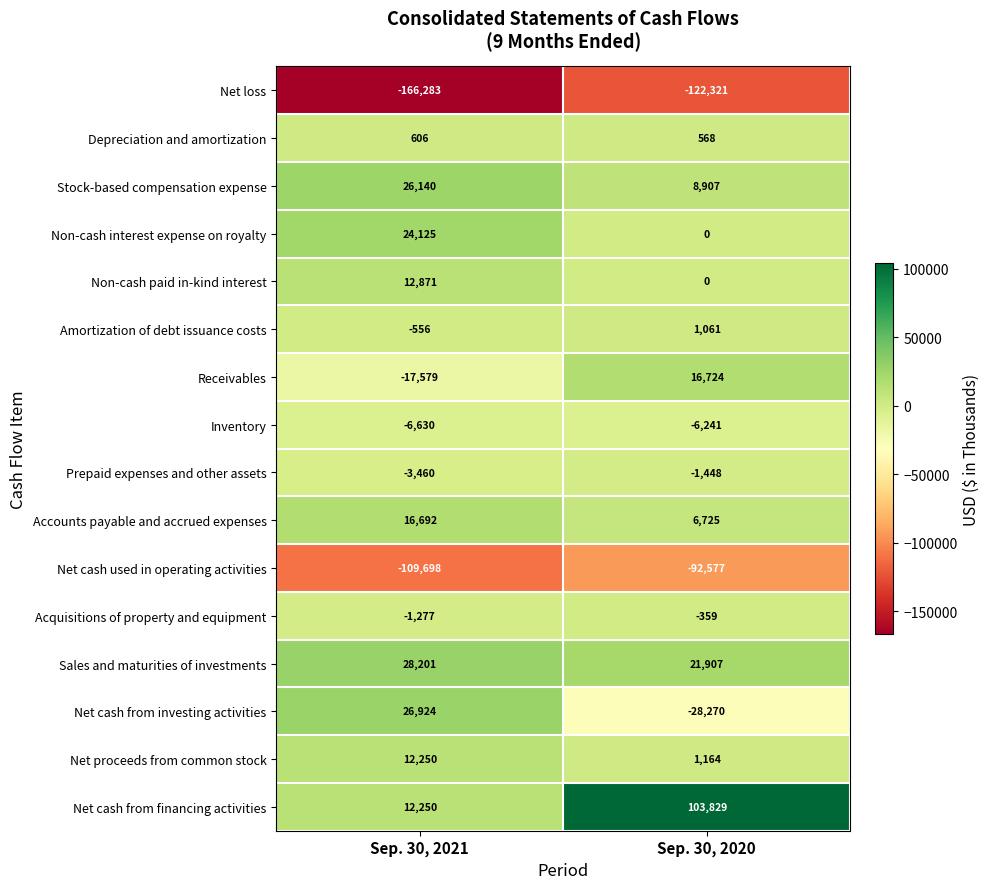

Which series has the largest range (max minus min)?

Net cash from financing activities